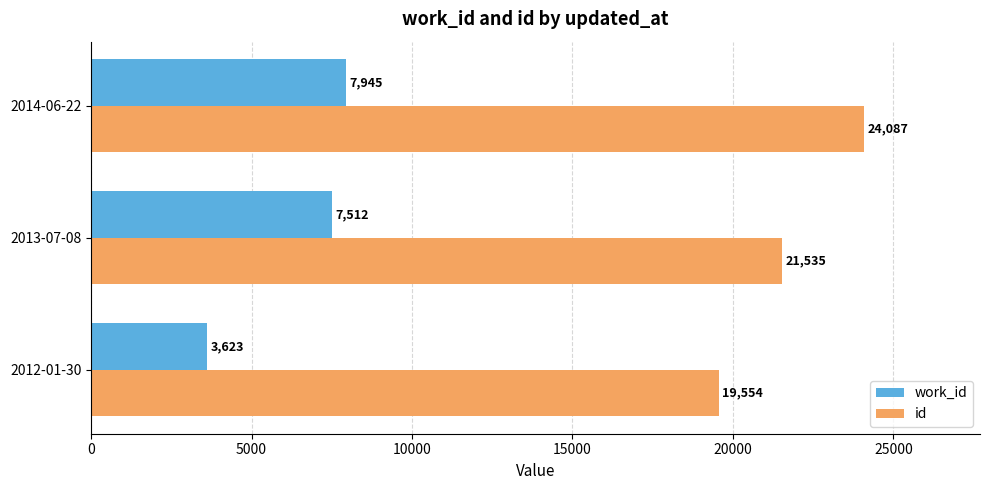

Rank the series by their average value, from highest to lowest.

id, work_id